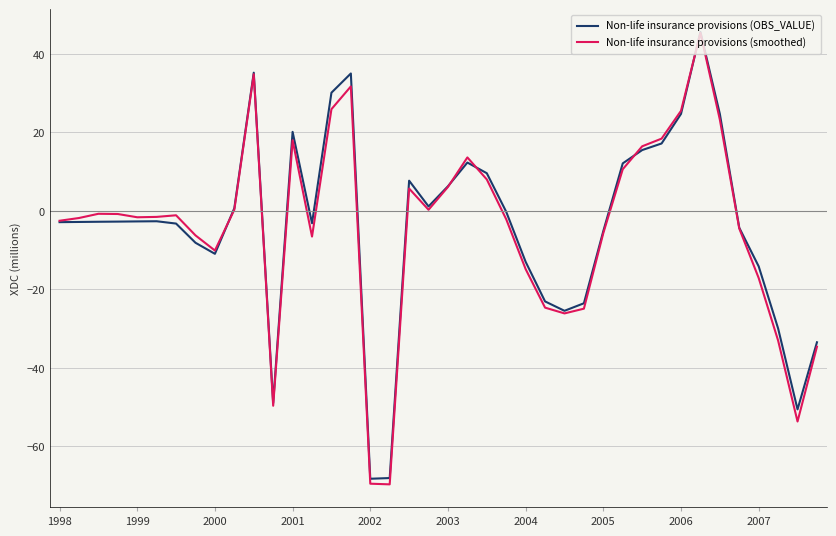

Which series has the largest range (max minus min)?

Non-life insurance provisions (smoothed)